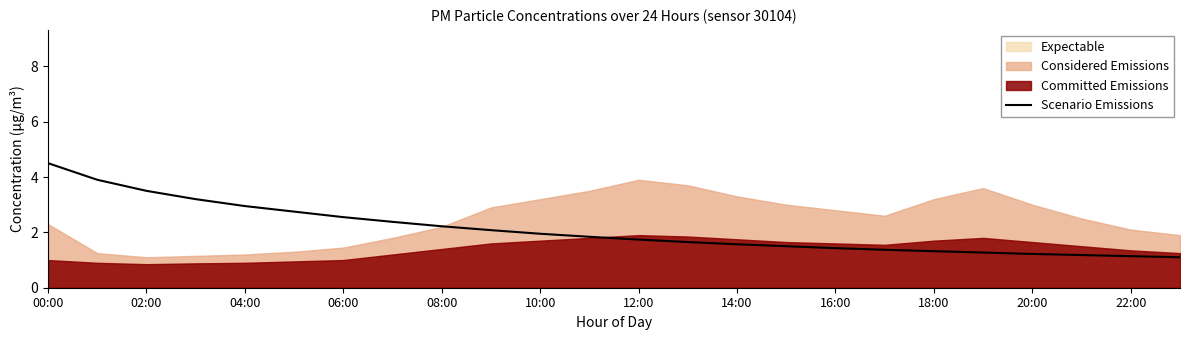

Which category has the highest value in the Scenario Emissions series?

00:00